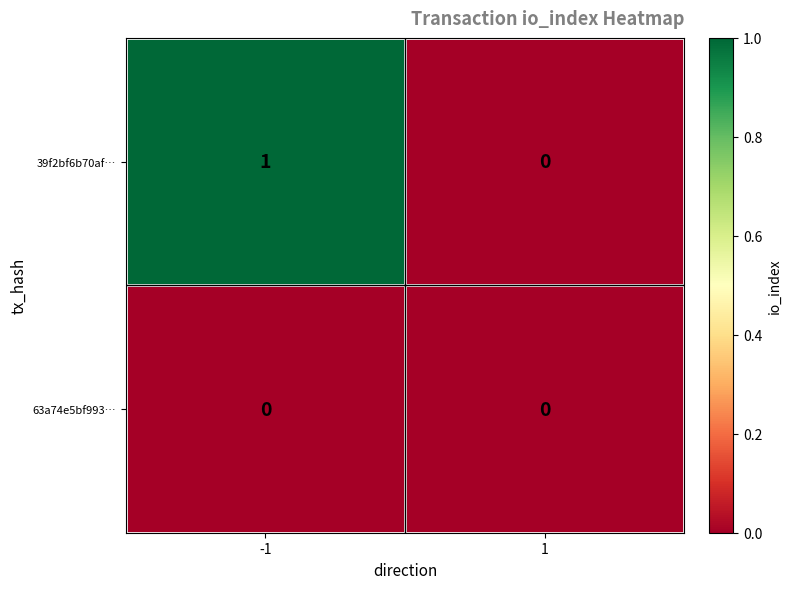

True or false: 63a74e5bf993… has a value of 0 at -1.

True